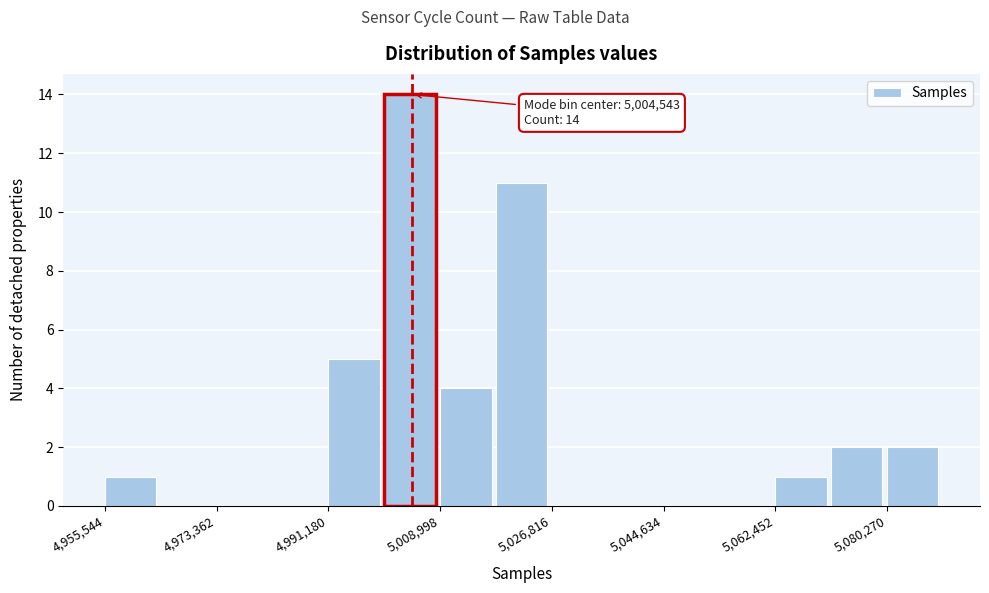

Which range on the x-axis has the tallest bar?

5000000 to 5008000